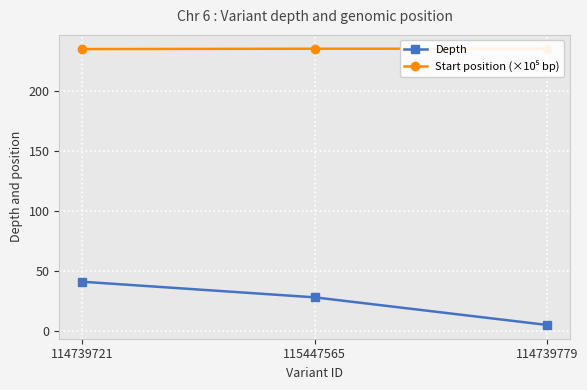

List the series in order of their overall mean, highest first.

Start position (×10⁵ bp), Depth